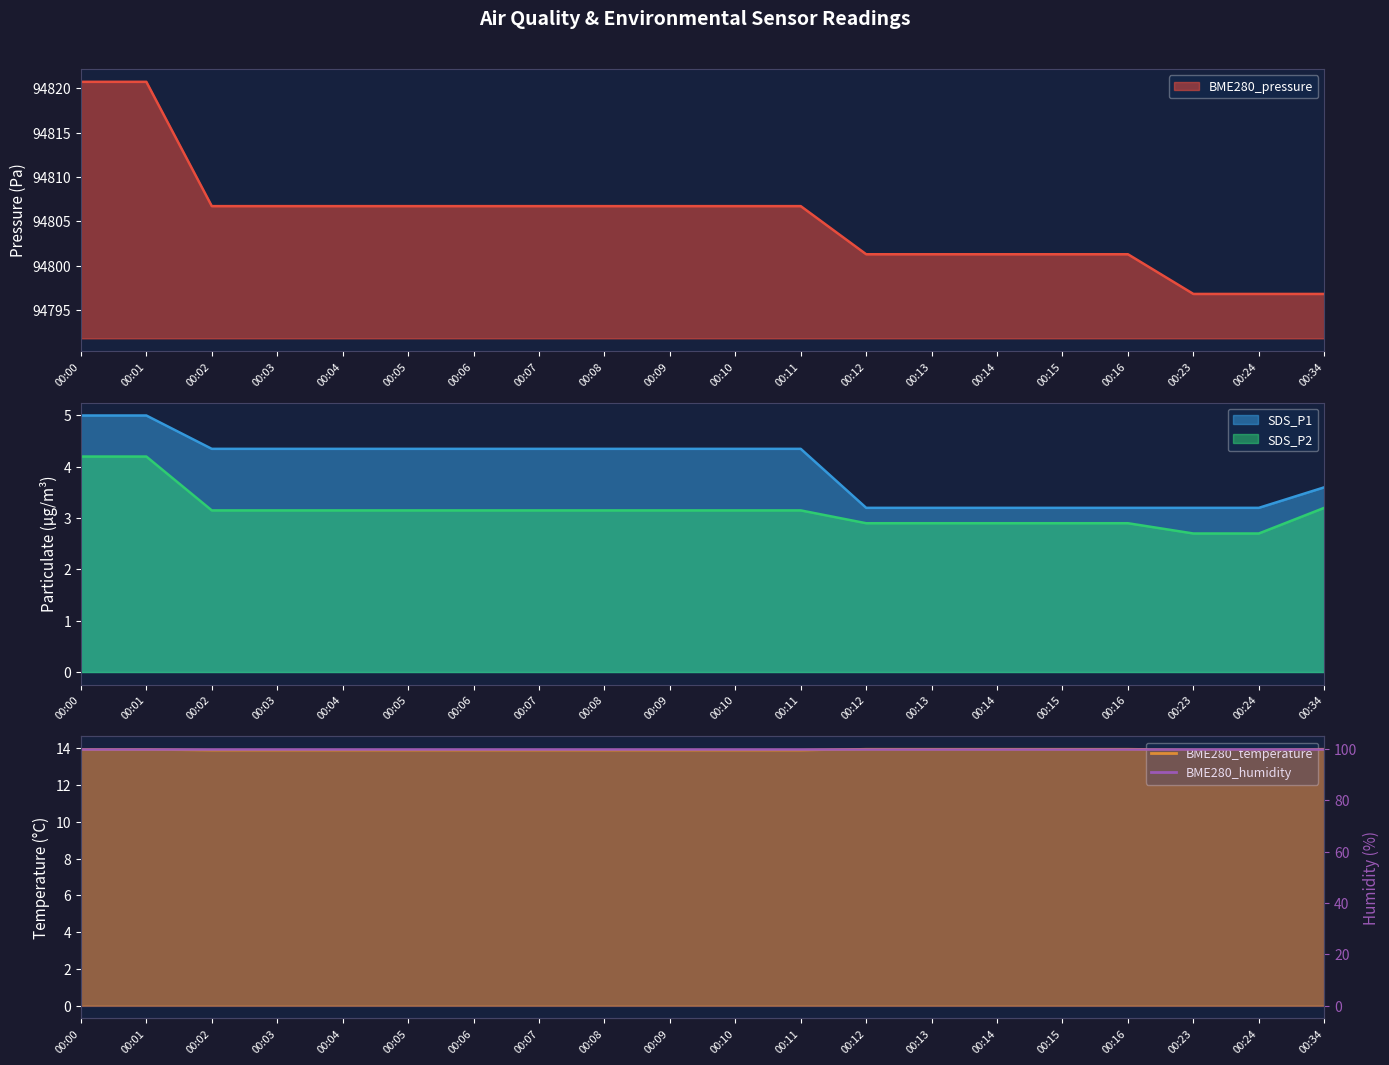

True or false: SDS_P2 and BME280_pressure intersect in this chart.

False